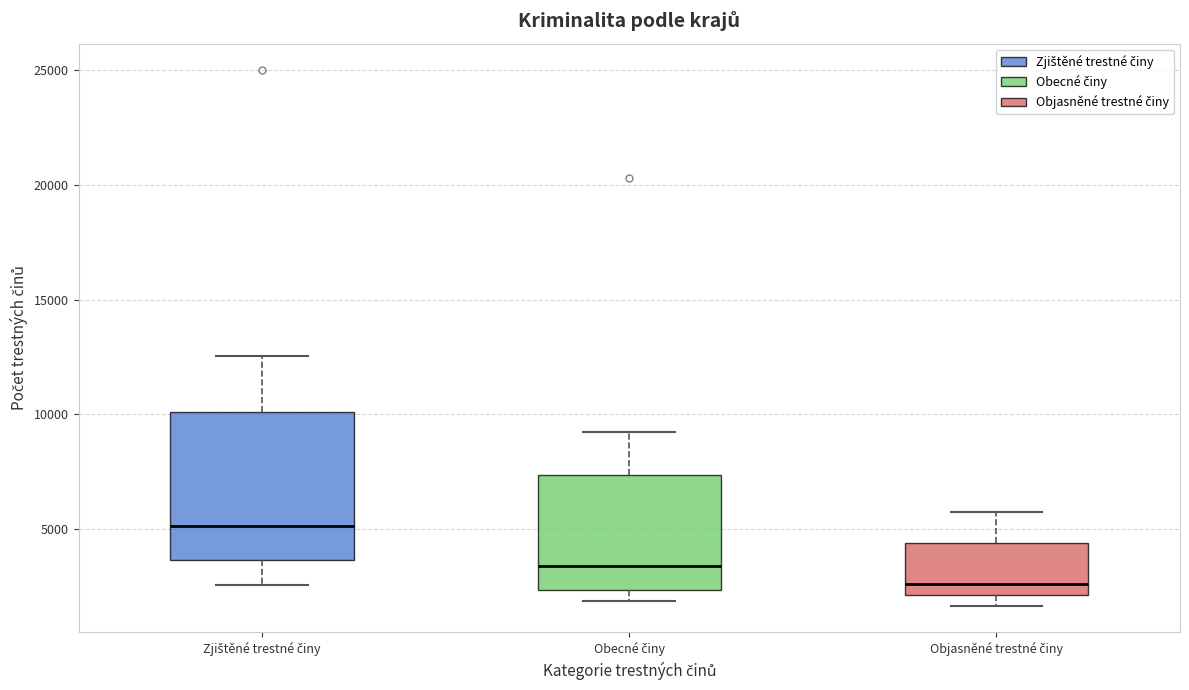

Which box has the highest median line?

Zjištěné trestné činy